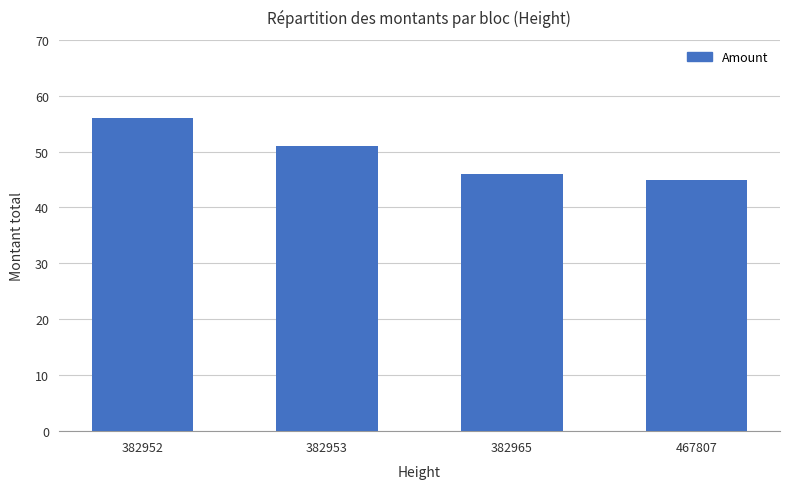

Rank the categories by value from lowest to highest.

467807, 382965, 382953, 382952